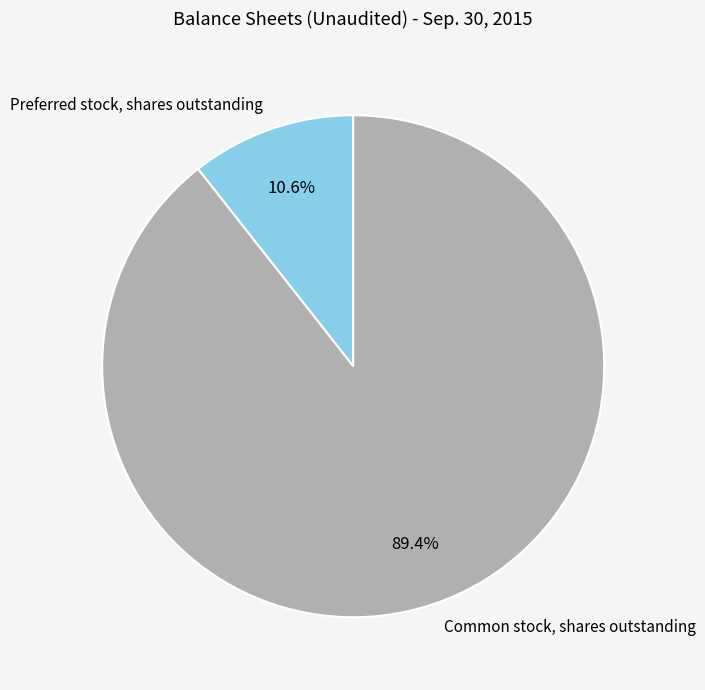

To the nearest percent, what is the combined percentage of Common stock, shares outstanding and Preferred stock, shares outstanding?

100%